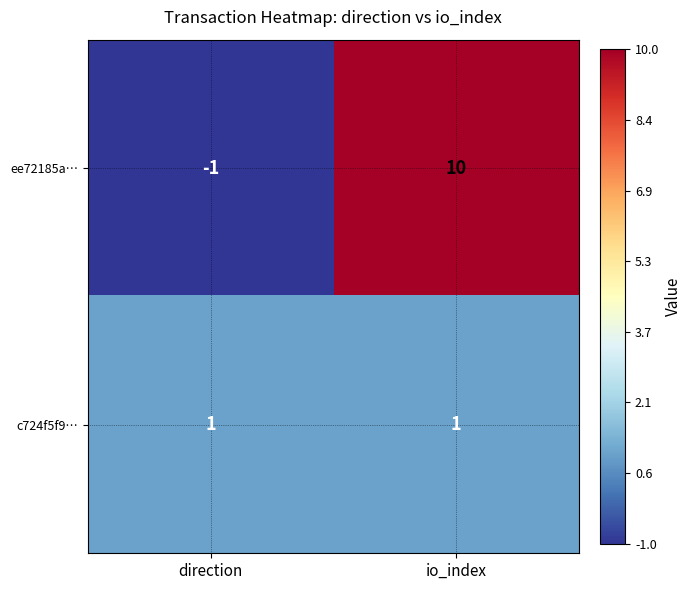

What is the smallest value displayed?

-1